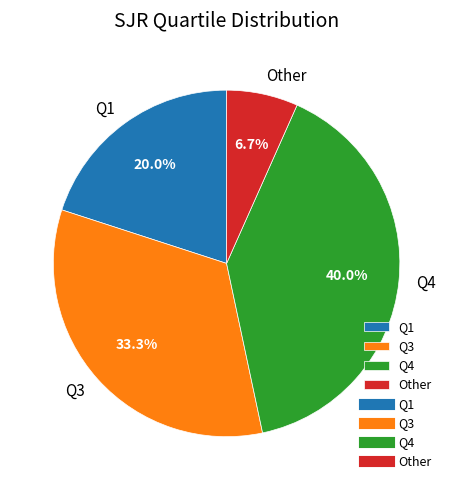

To the nearest percent, what is the average slice percentage?

25%